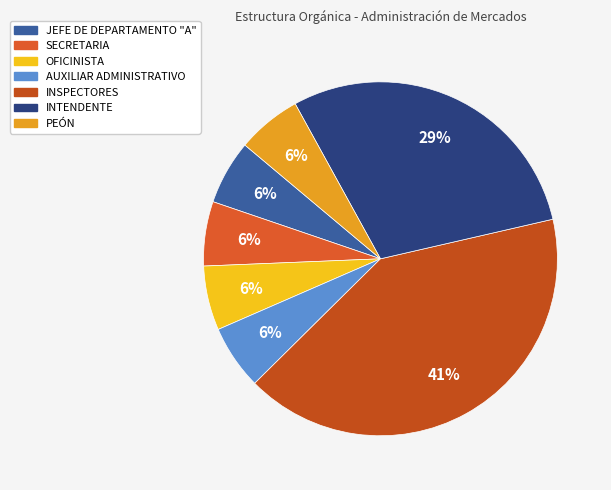

Is it true that JEFE DE DEPARTAMENTO "A" is 6% of the pie?

True